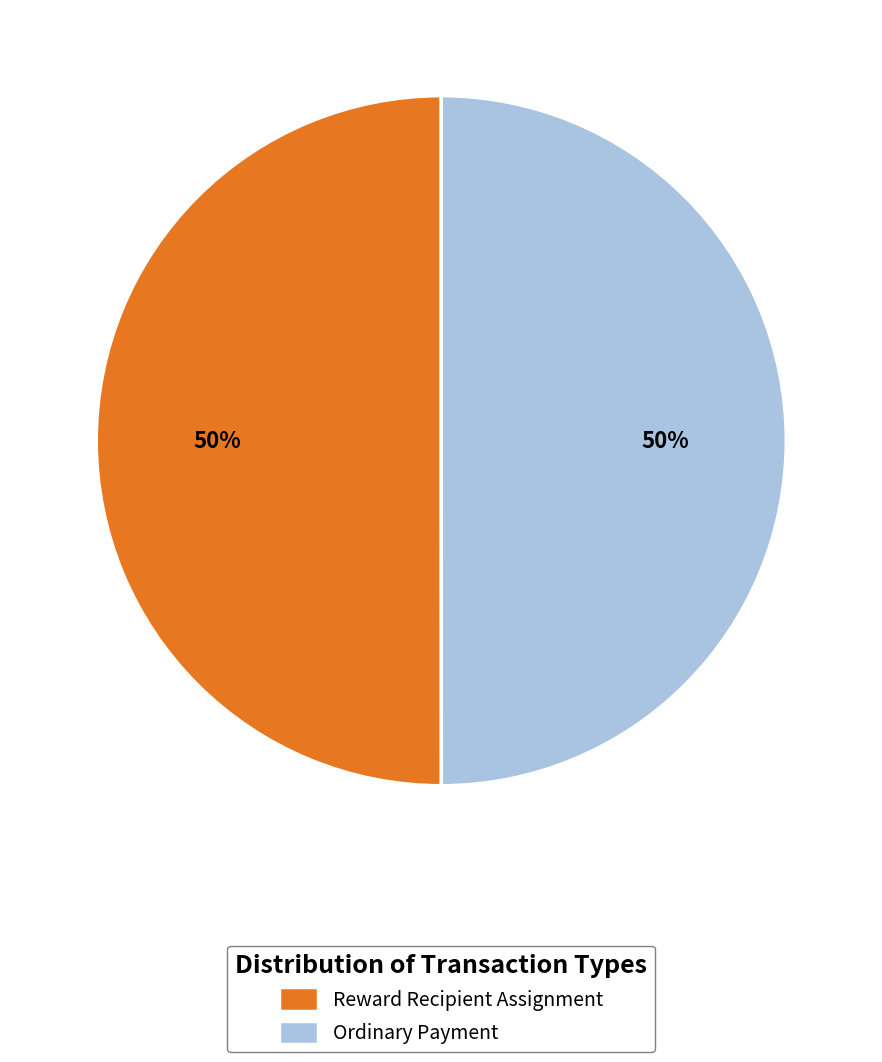

Approximately how many times larger is the value at Reward Recipient Assignment compared to Ordinary Payment?

1.0